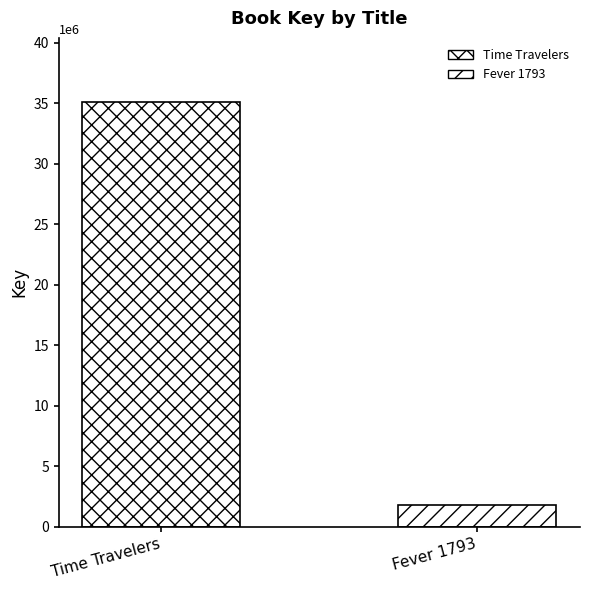

Count the number of categories in the chart.

1